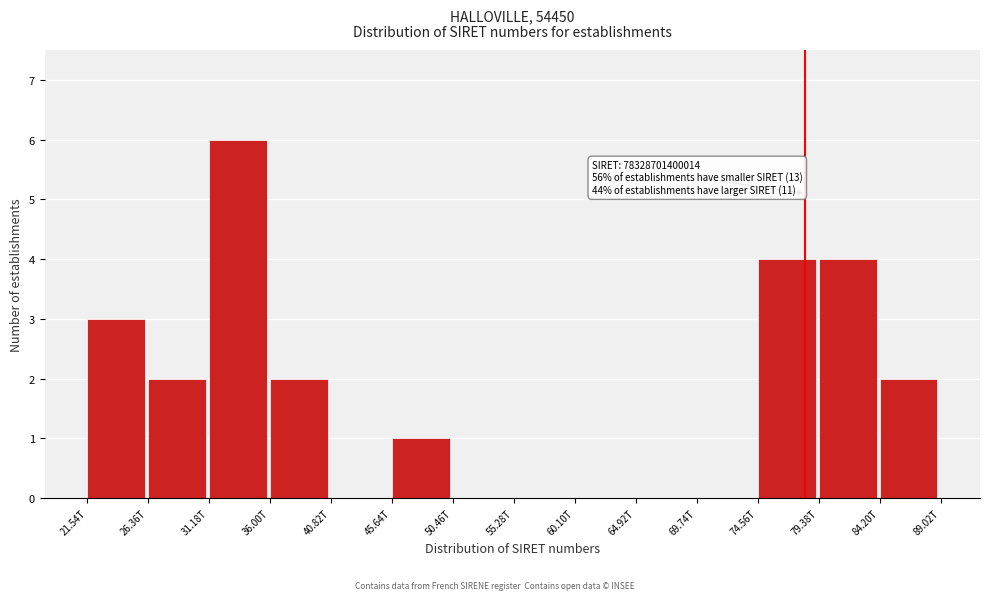

Reading left to right, extract all data points from this chart.

21.54T=3	26.36T=2	31.18T=6	36.00T=2	40.82T=0	45.64T=1	50.46T=0	55.28T=0	60.10T=0	64.92T=0	69.74T=0	74.56T=4	79.38T=4	84.20T=2